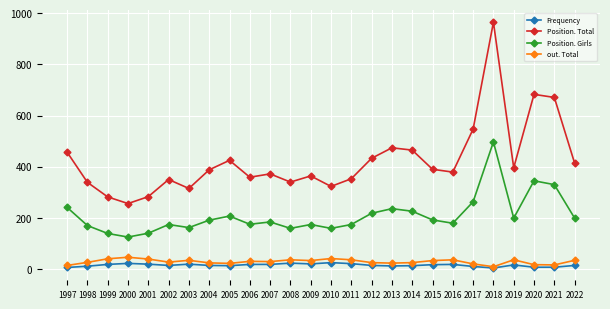

True or false: out. Total has more than 1 points higher than both neighbors.

True